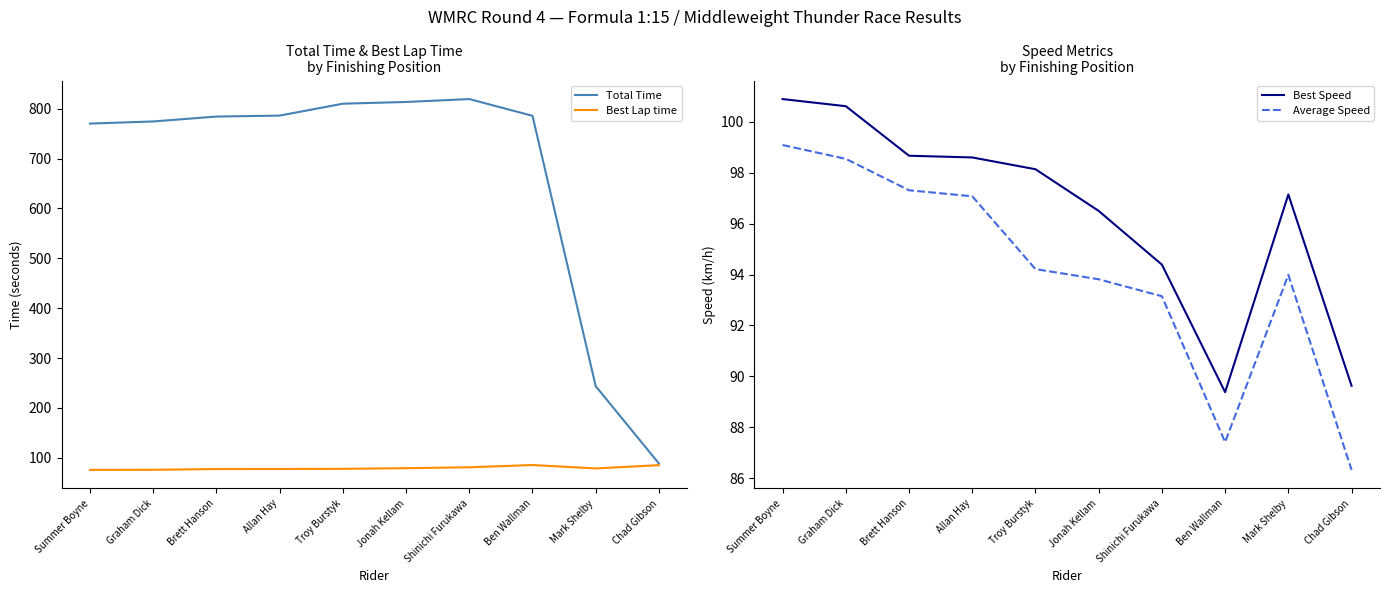

Does the chart display data point markers on the line(s)?

No